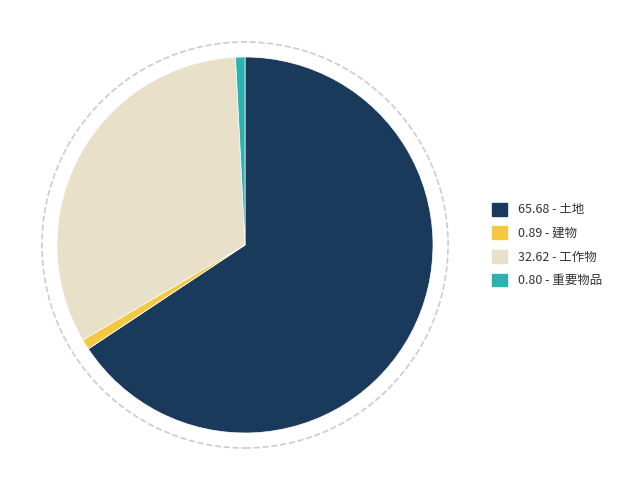

Which slice is the largest?

65.68 - 土地